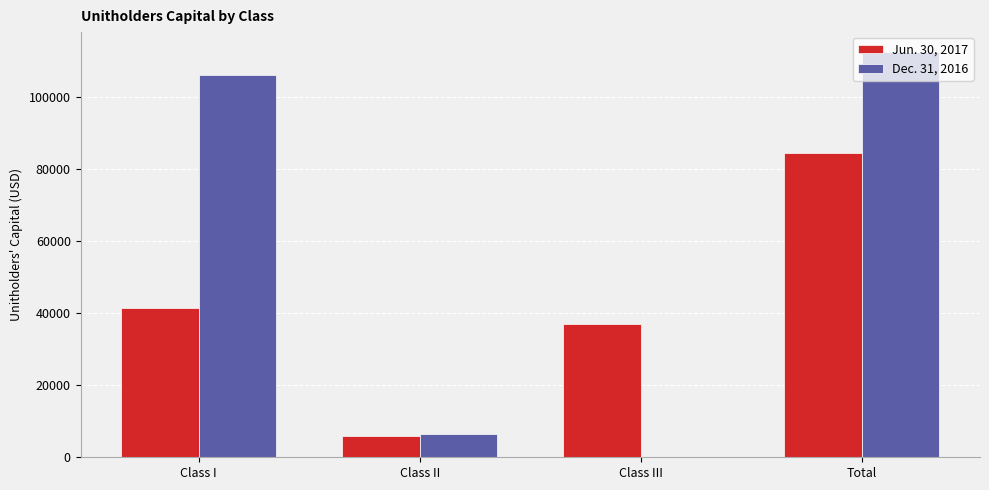

Is it true that Jun. 30, 2017 equals 55626.8 at Class III?

False